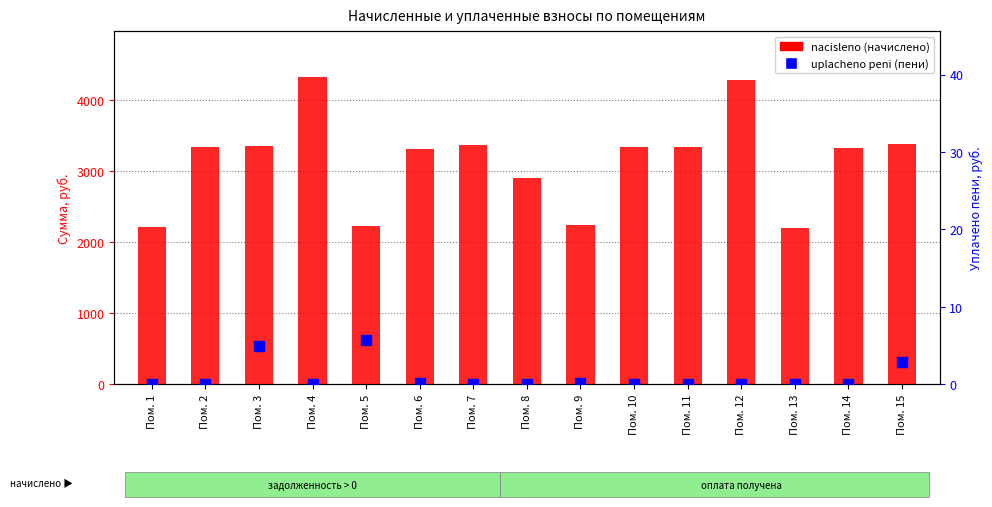

At which category is the sum across all series the highest?

Пом. 4